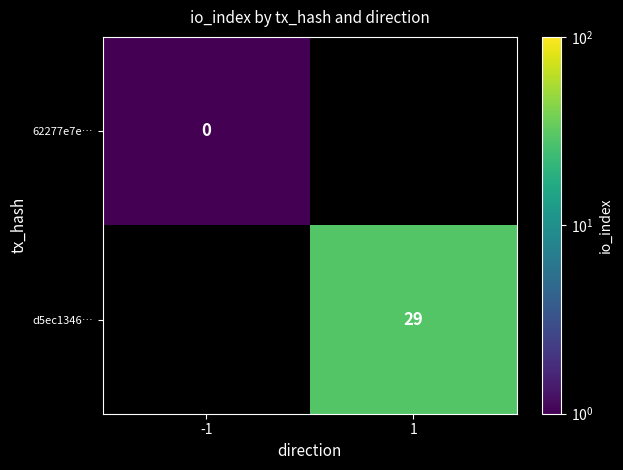

At which category does the chart reach its peak across all series?

1